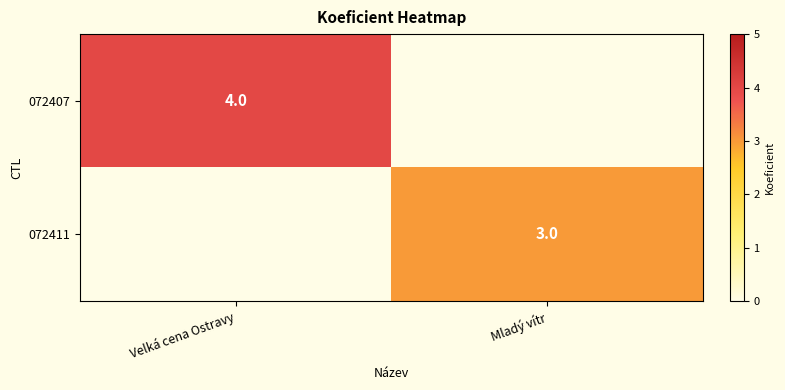

Is it true that 072407 equals 4 at Velká cena Ostravy?

True